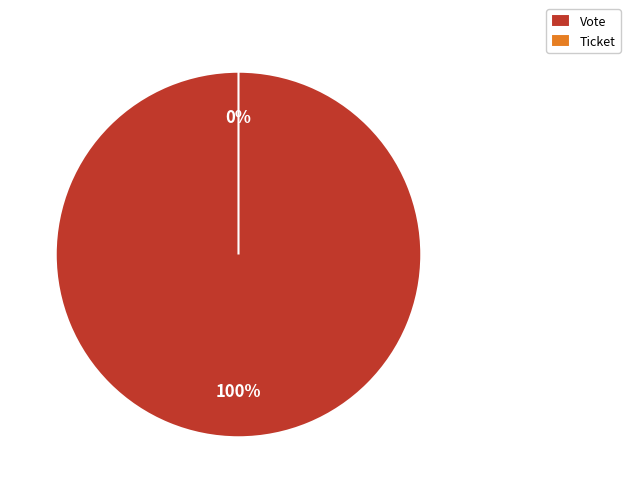

Count the number of slices in the pie.

2